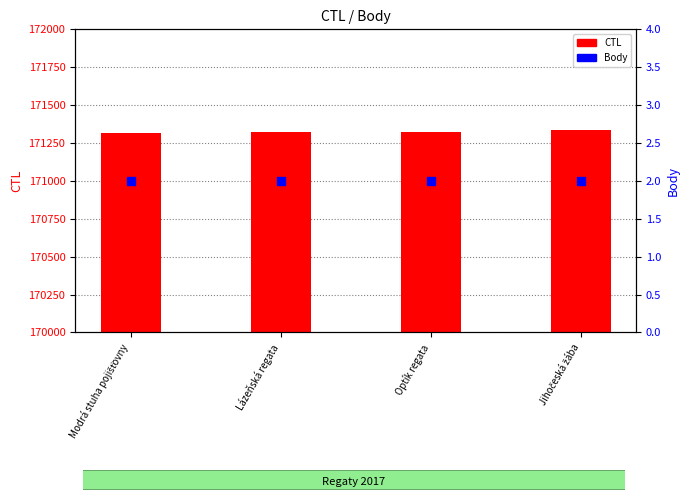

Is the value of Body at Jihočeská žába greater than the value of CTL at Optík regata?

No